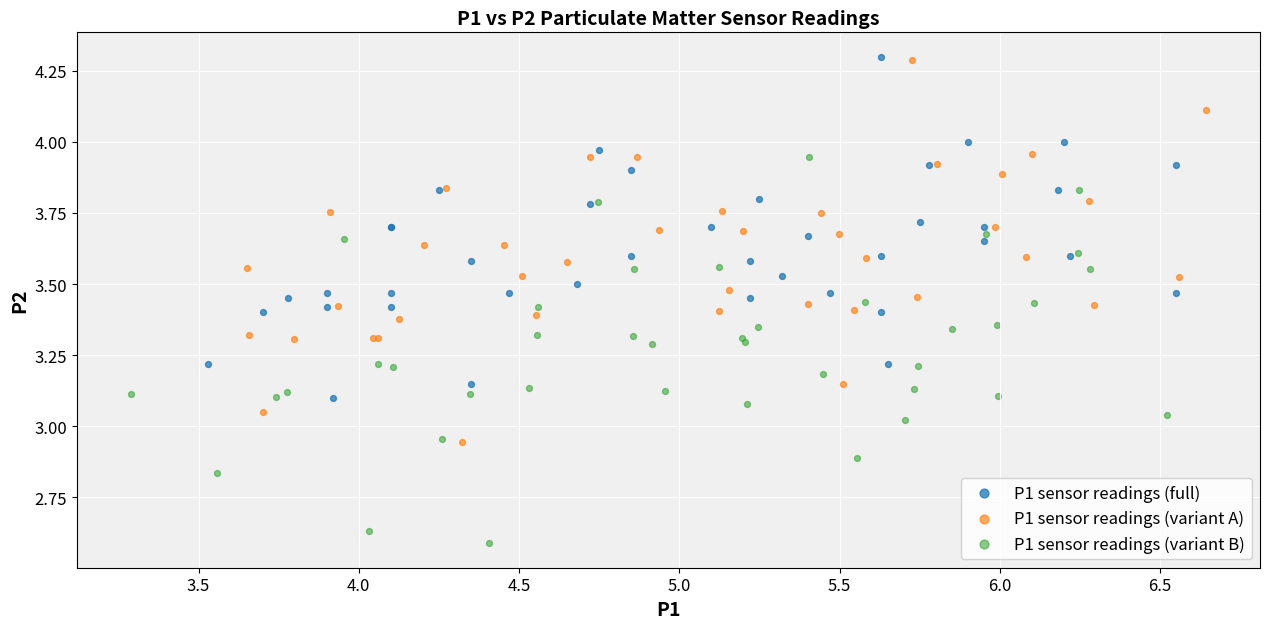

What are all the series names shown in the legend?

P1 sensor readings (full), P1 sensor readings (variant A), P1 sensor readings (variant B)